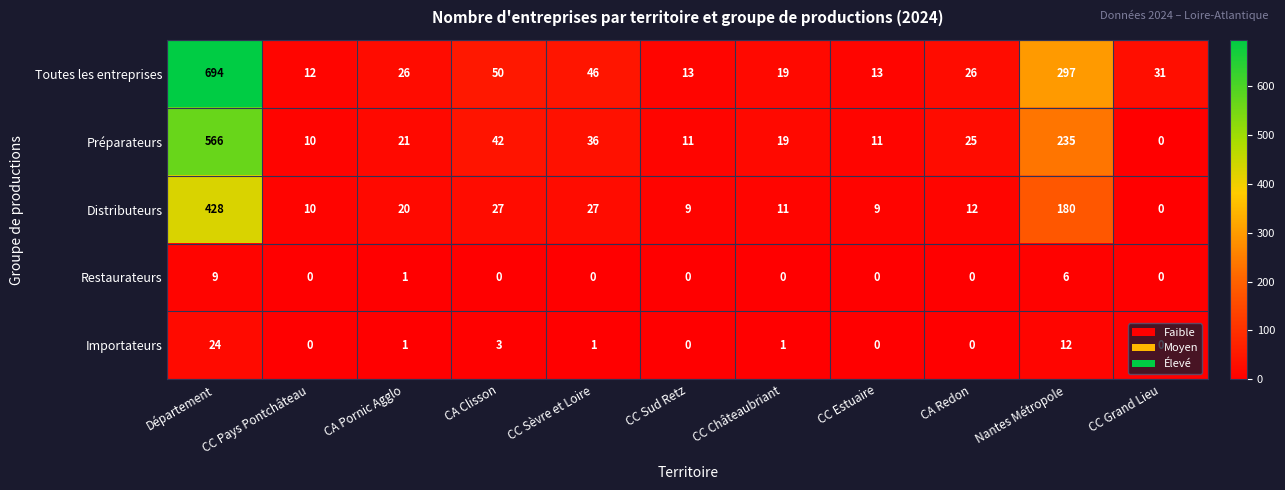

At which category is the sum across all series the highest?

Département